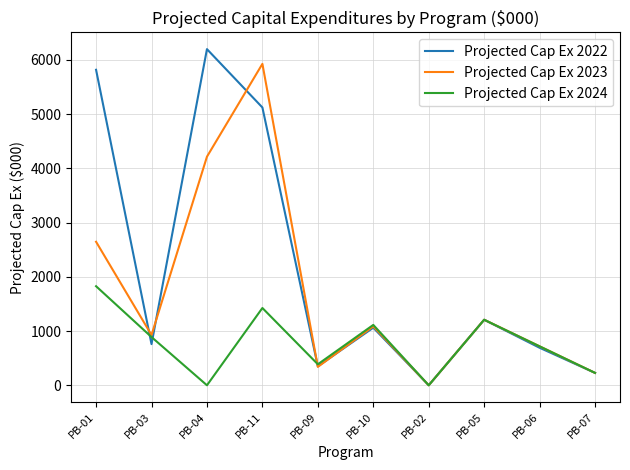

What are all the series names shown in the legend?

Projected Cap Ex 2022, Projected Cap Ex 2023, Projected Cap Ex 2024